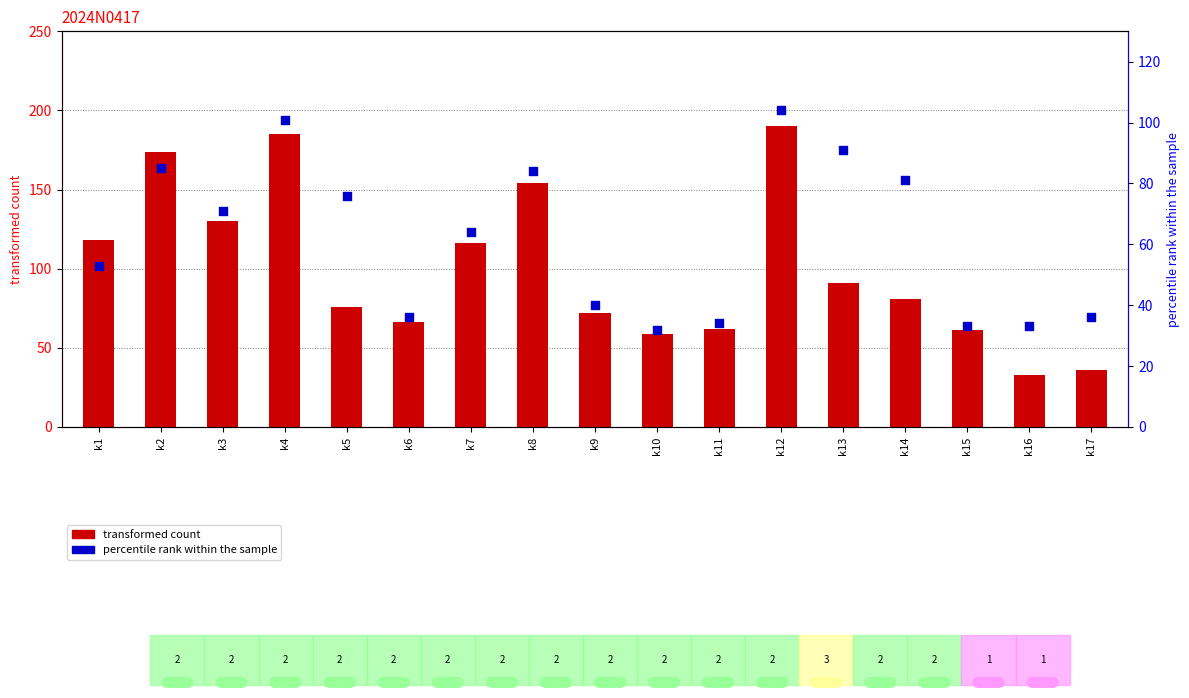

Is the value of transformed count at k1 greater than the value of percentile rank within the sample at k17?

Yes